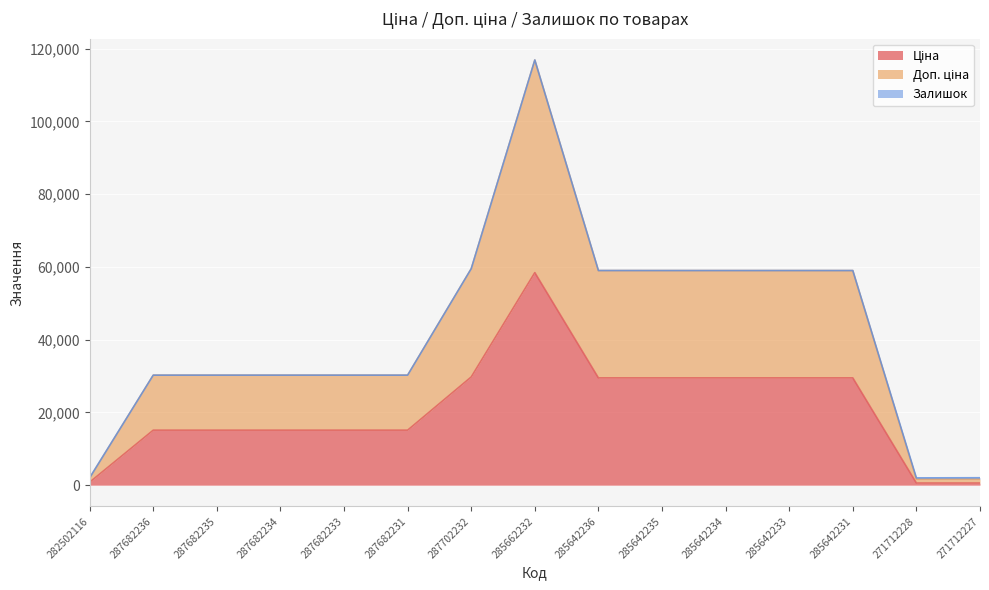

What is the maximum value shown in the chart?

116867.1